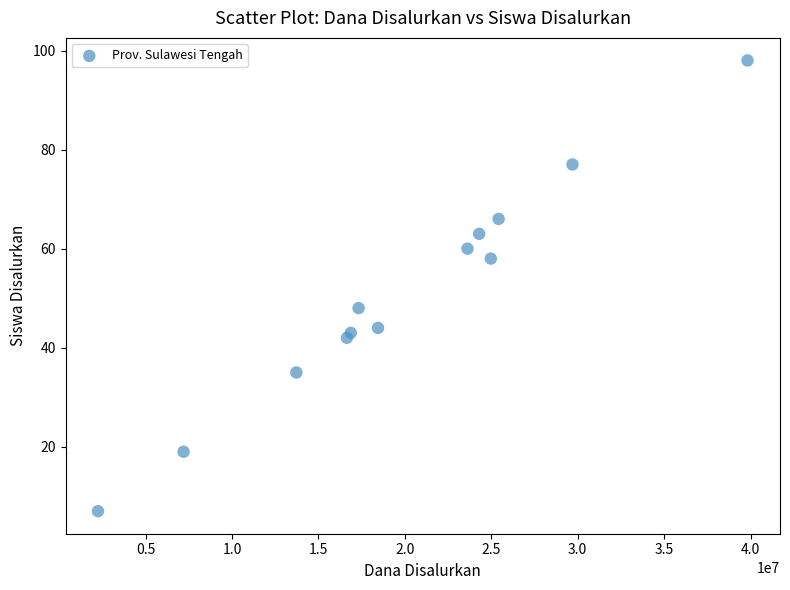

What Y value in the scatter plot is closest to 52?

48